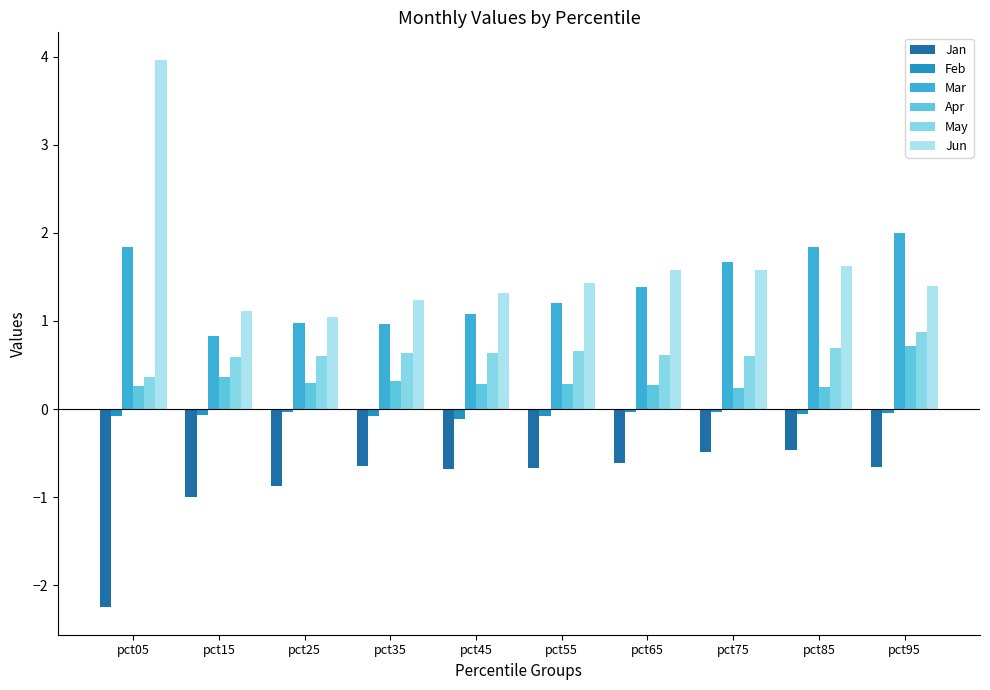

Which series changed the most between pct55 and pct75?

Mar